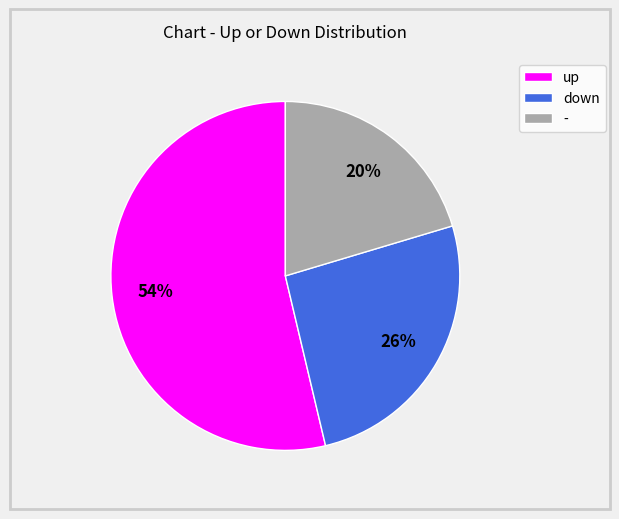

To the nearest percent, what portion does down represent?

26%